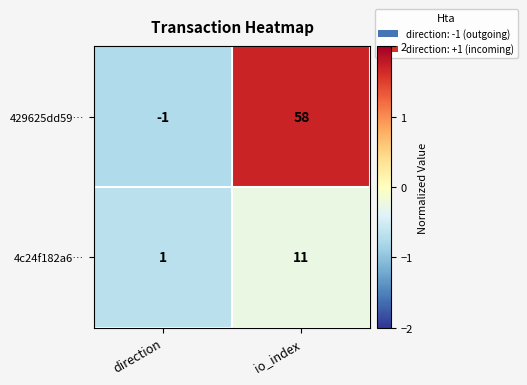

What is the greatest value displayed?

58